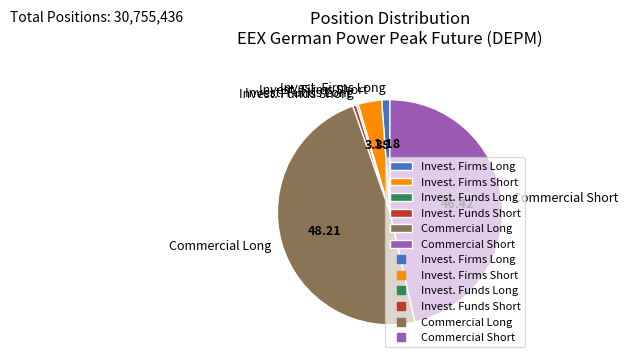

Which has a higher value, Invest. Firms Short or Invest. Funds Short?

Invest. Firms Short